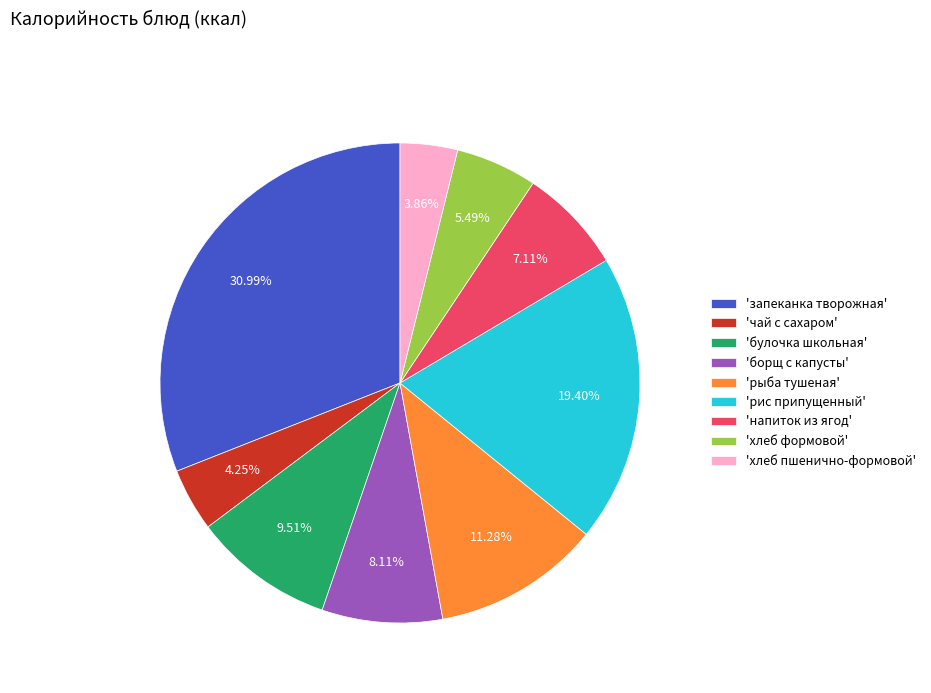

Which category has the biggest portion of the pie?

'запеканка творожная'